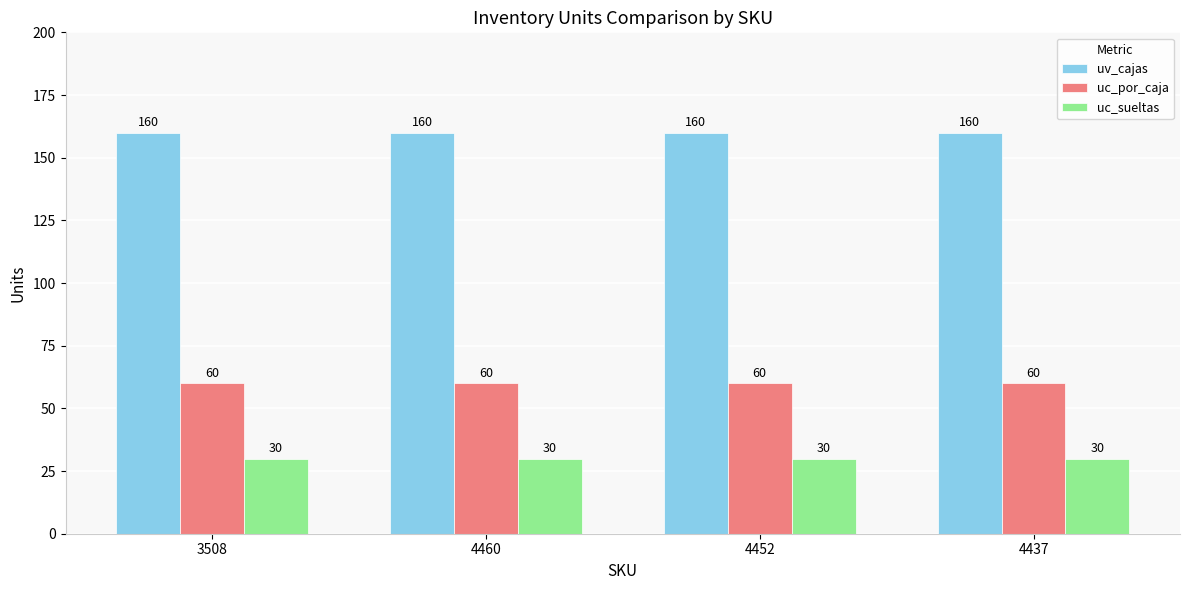

What is the approximate value of uc_por_caja at 4460?

60